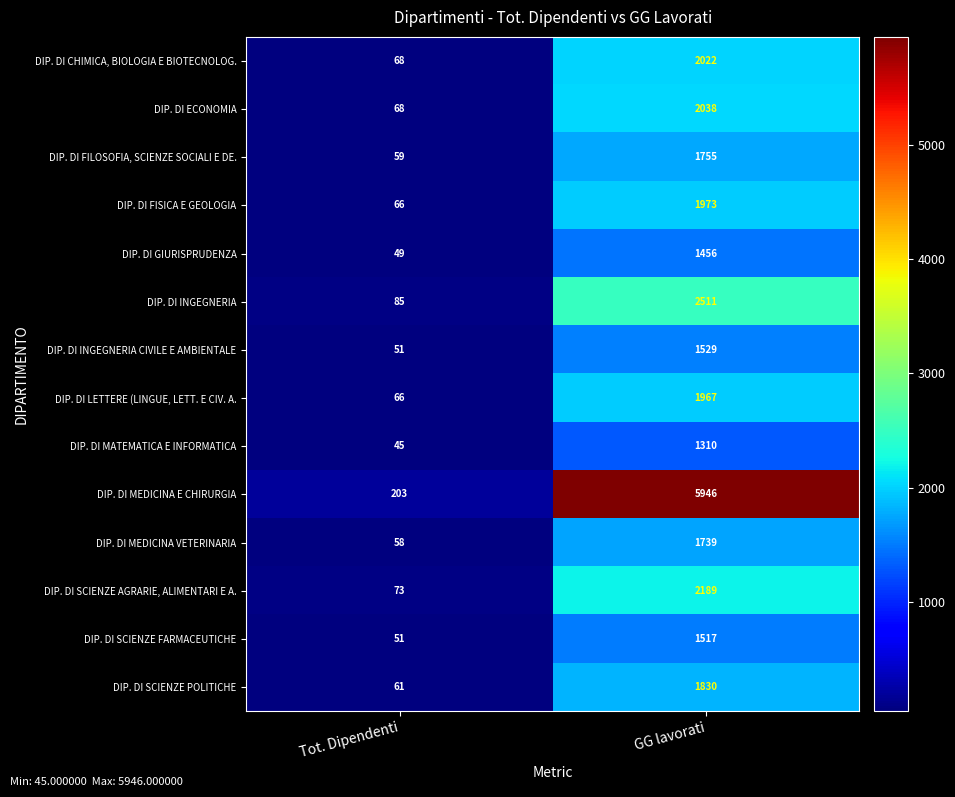

How many series are shown in this chart?

14